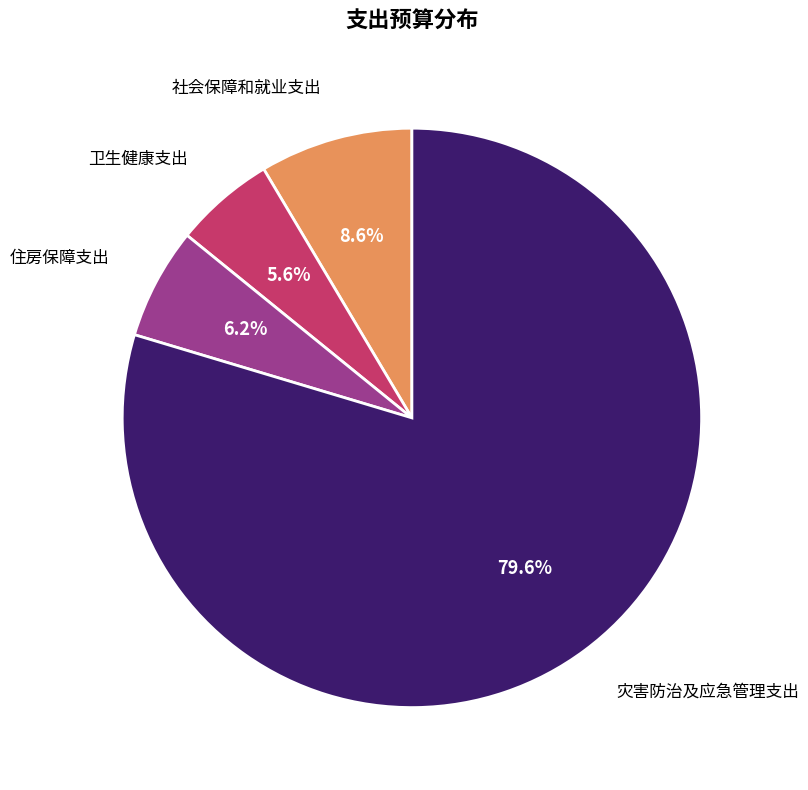

What percentage is the 社会保障和就业支出 slice, to the nearest percent?

9%